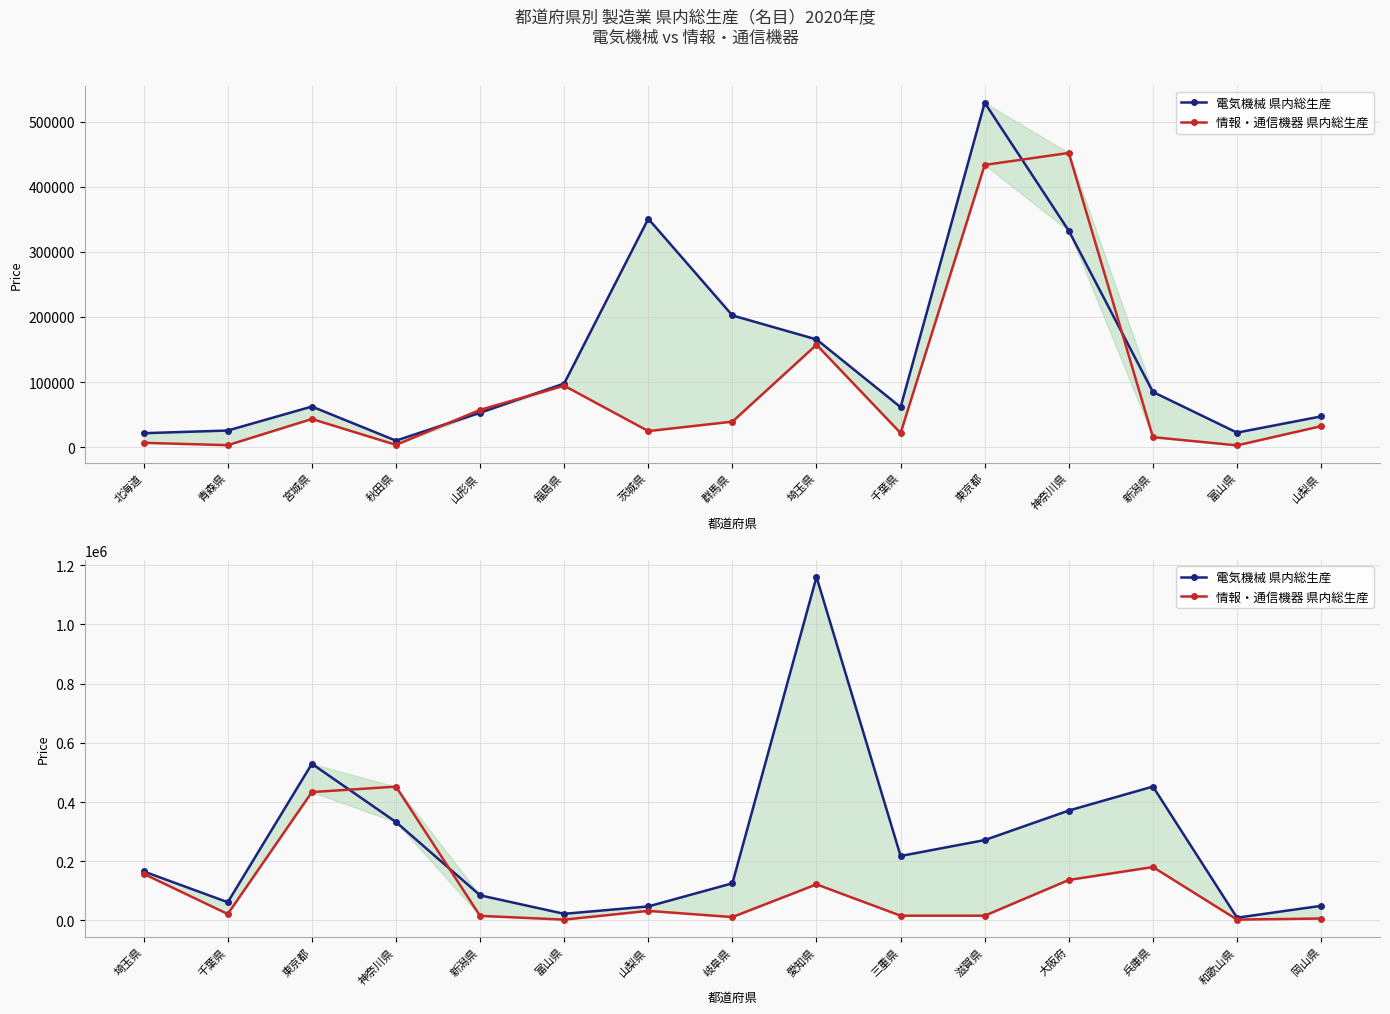

True or false: 情報・通信機器 県内総生産 has a value of 3934 at 岐阜県.

False